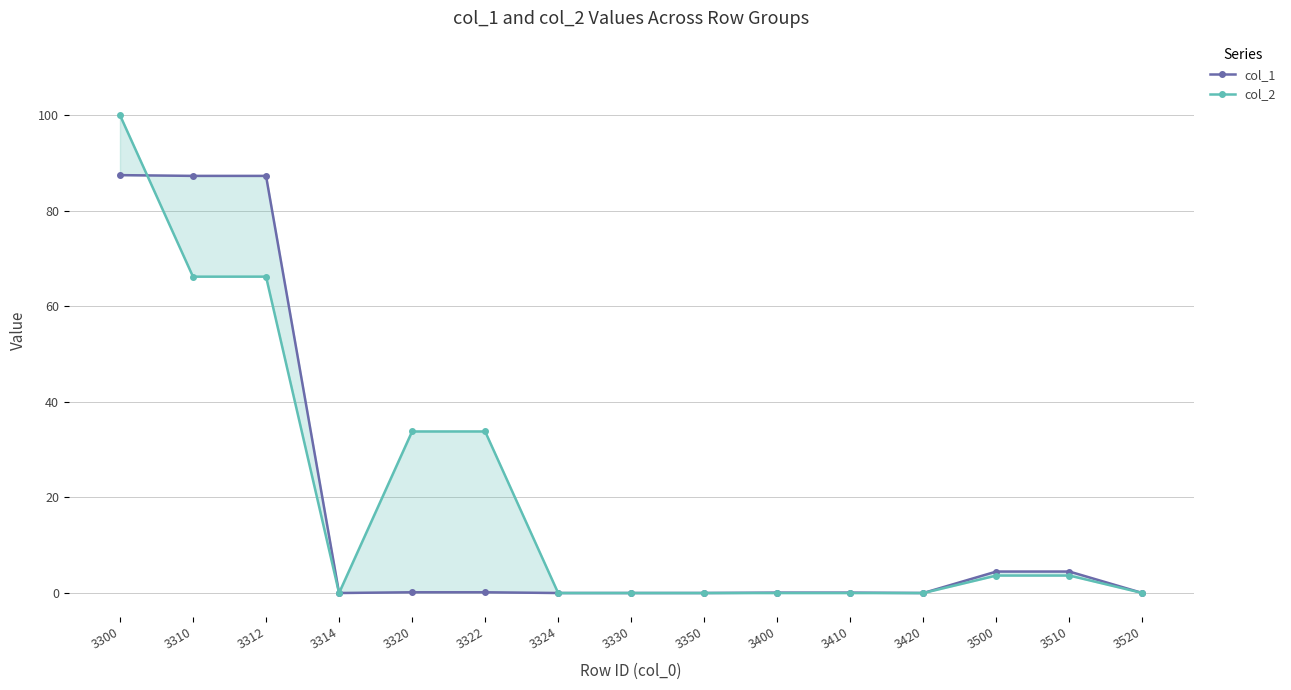

What is the average value of the col_2 series?

20.5